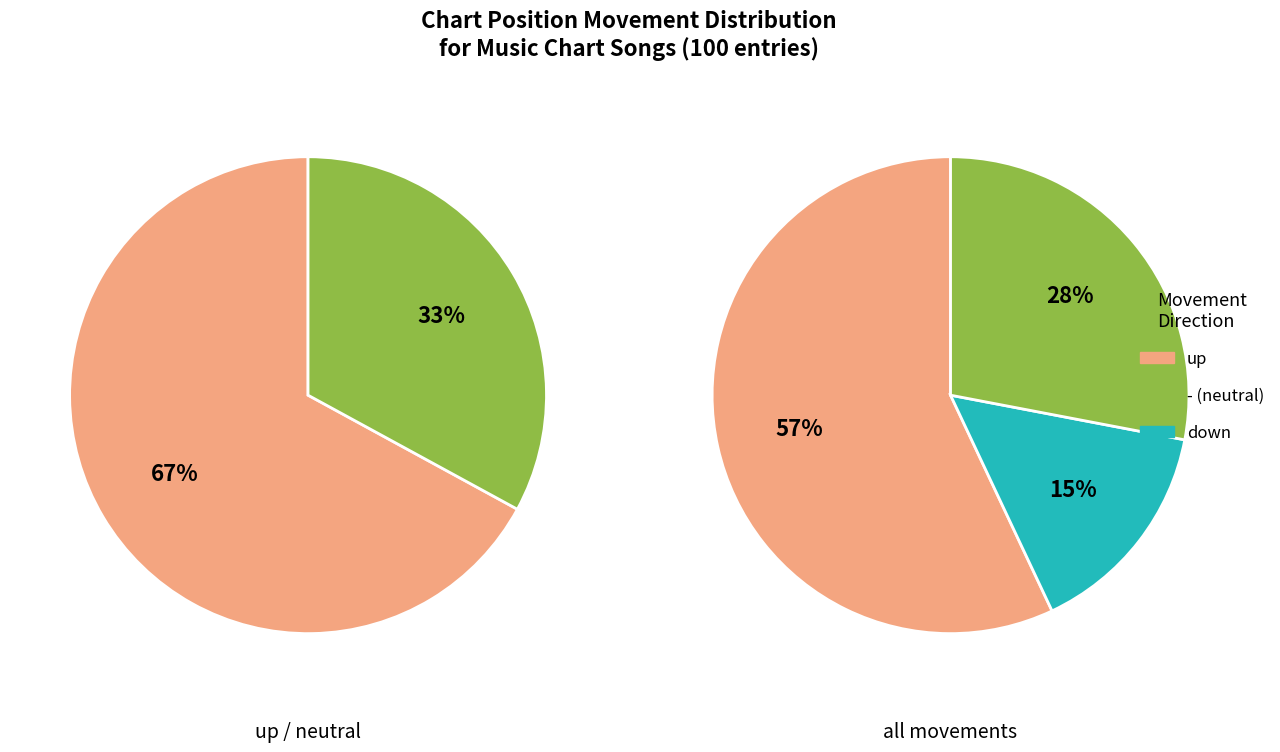

What is the smallest slice in the pie chart?

down